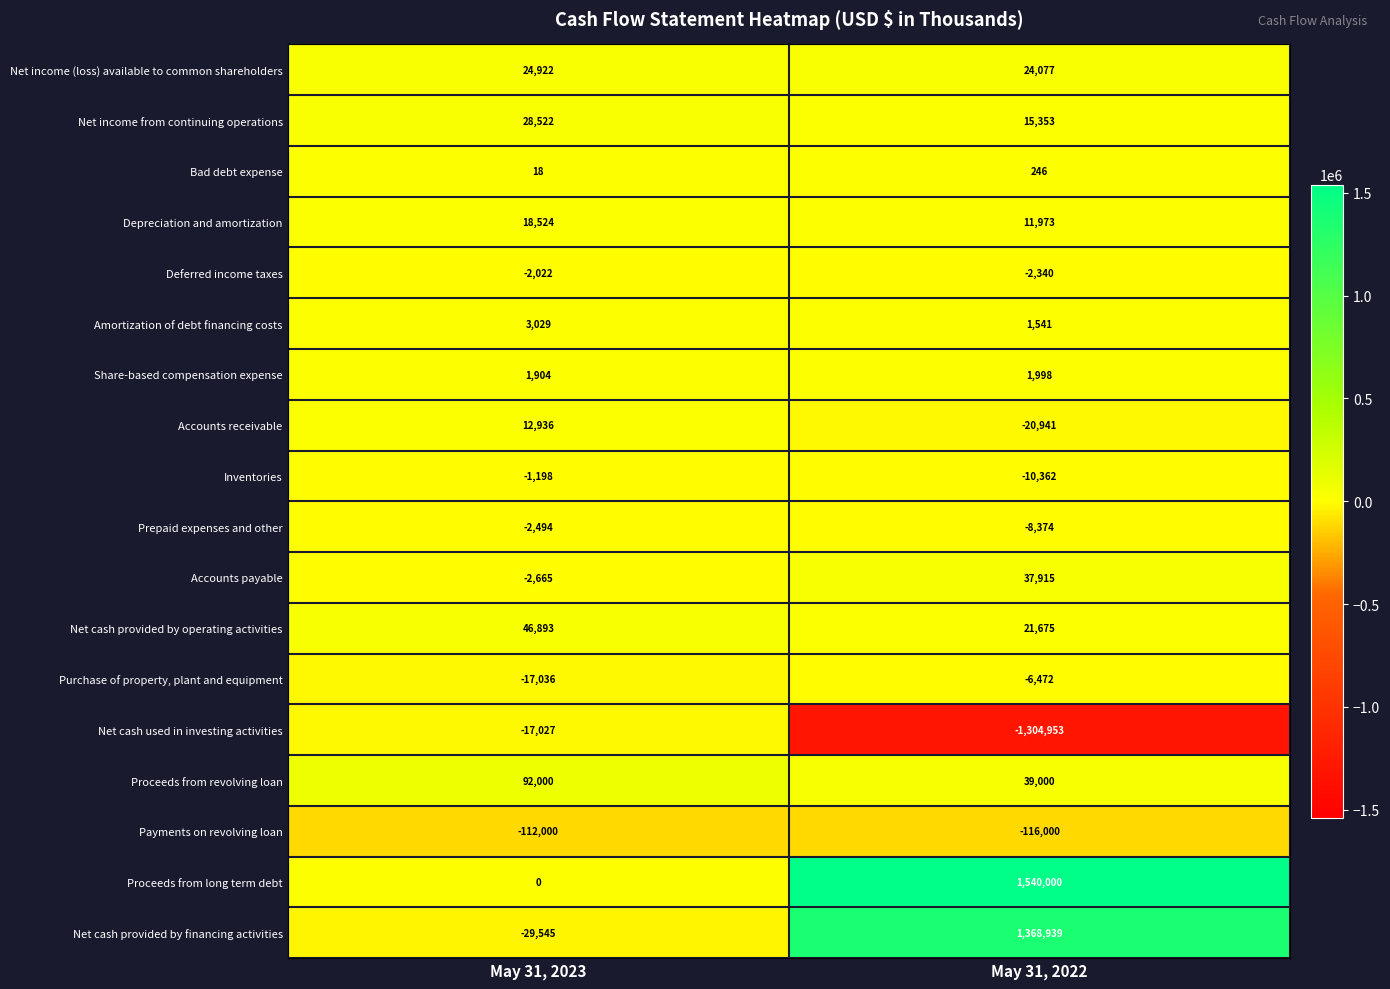

What is the sum of the Net cash used in investing activities values at May 31, 2022 and May 31, 2023?

-1321980